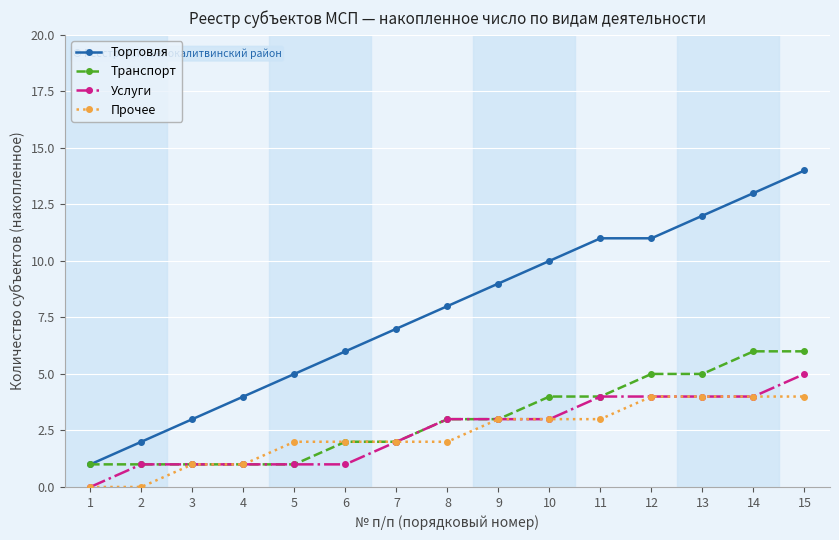

Reading left to right, transcribe all the data shown in this chart.

Торговля: 1	2	3	4	5	6	7	8	9	10	11	11	12	13	14
Транспорт: 1	1	1	1	1	2	2	3	3	4	4	5	5	6	6
Услуги: 0	1	1	1	1	1	2	3	3	3	4	4	4	4	5
Прочее: 0	0	1	1	2	2	2	2	3	3	3	4	4	4	4